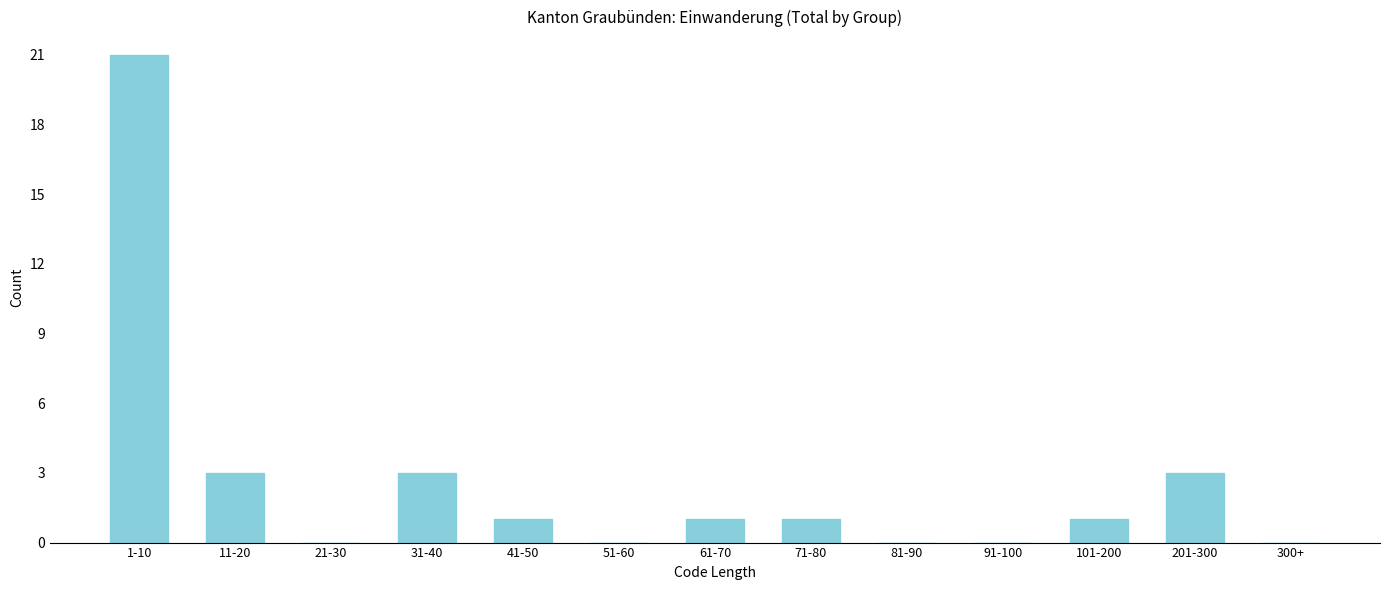

Reading left to right, transcribe all the data shown in this chart.

1-10=21	11-20=3	21-30=0	31-40=3	41-50=1	51-60=0	61-70=1	71-80=1	81-90=0	91-100=0	101-200=1	201-300=3	300+=0